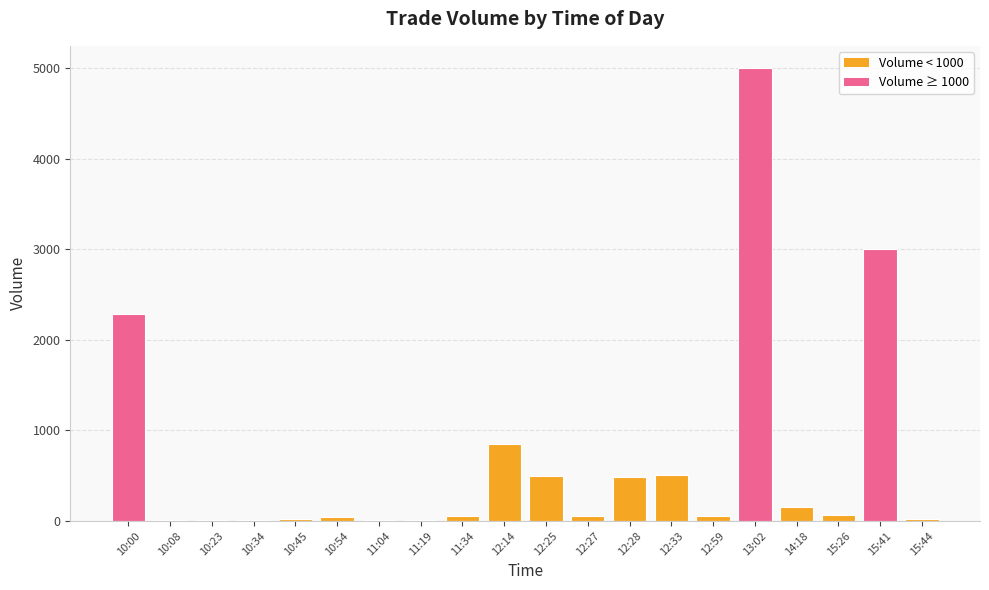

Which category has the highest value across all series?

13:02